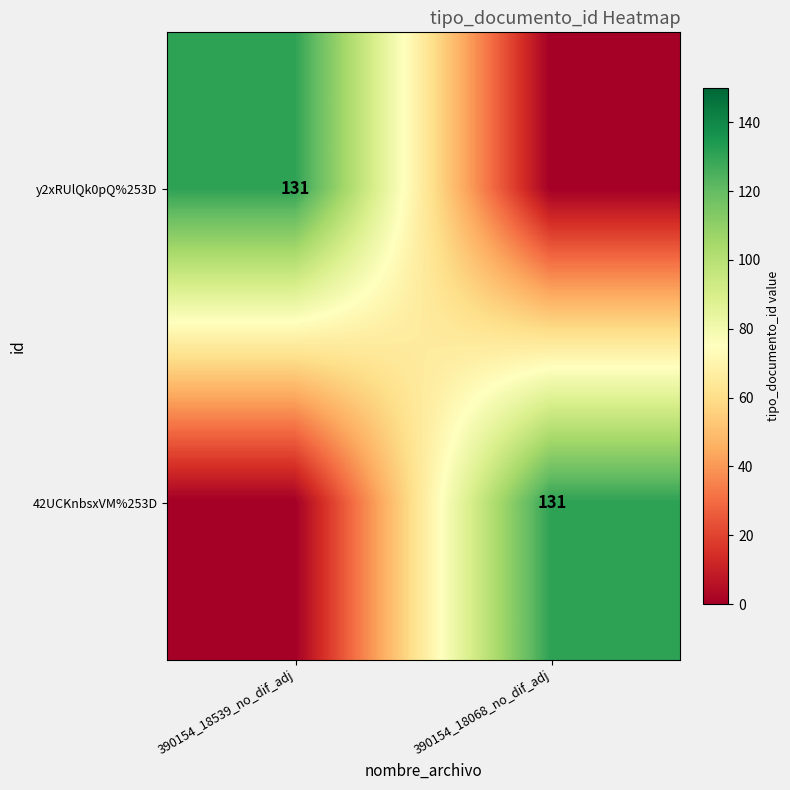

The value of y2xRUlQk0pQ%253D at 390154_18539_no_dif_adj is 27. True or false?

False